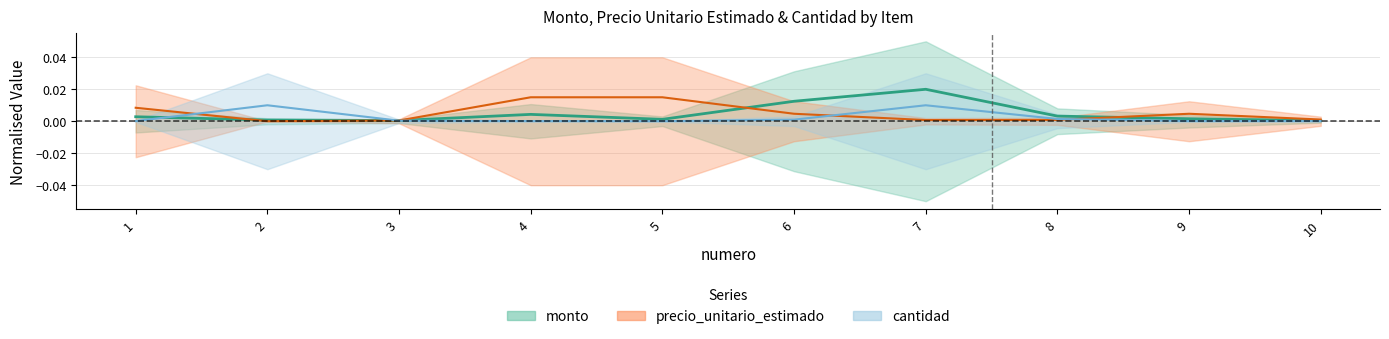

Reading left to right, what are all the values shown in this chart?

monto: 1=0.0	2=0.0	3=0.0	4=0.0	5=0.0	6=0.0	7=0.0	8=0.0	9=0.0	10=0.0
precio_unitario_estimado: 1=0.0	2=0.0	3=0.0	4=0.0	5=0.0	6=0.0	7=0.0	8=0.0	9=0.0	10=0.0
cantidad: 1=0.0	2=0.0	3=0.0	4=0.0	5=0.0	6=0.0	7=0.0	8=0.0	9=0.0	10=0.0